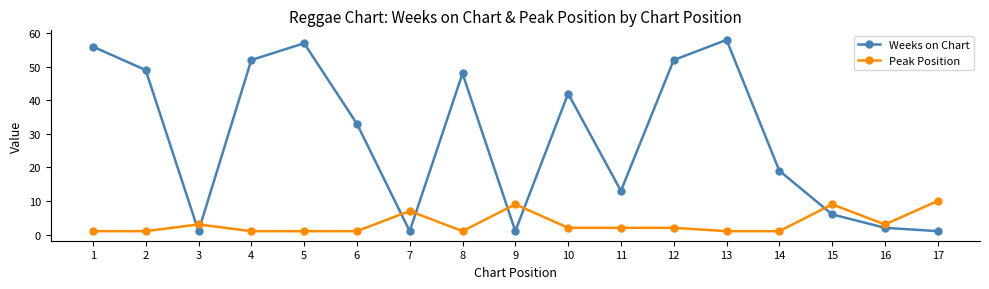

Which series has the widest spread of values?

Weeks on Chart